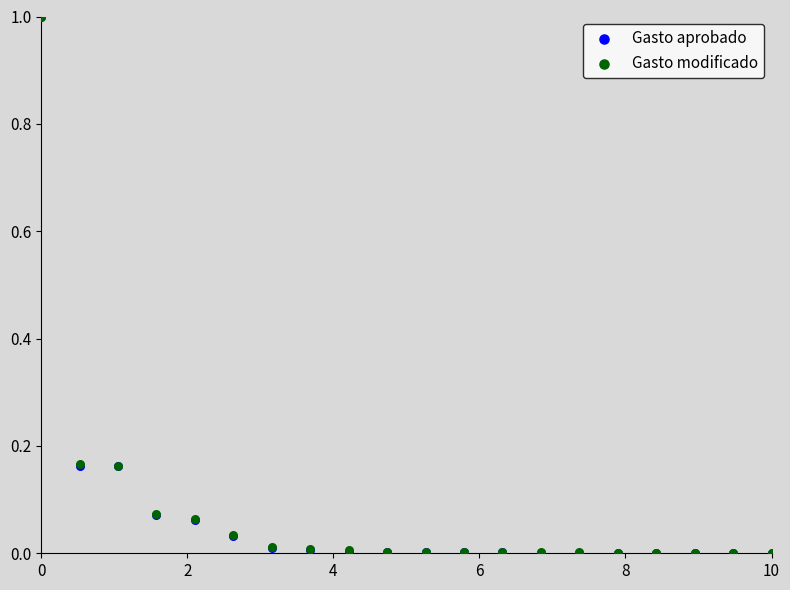

Which series has the largest Y range (max minus min)?

Gasto aprobado